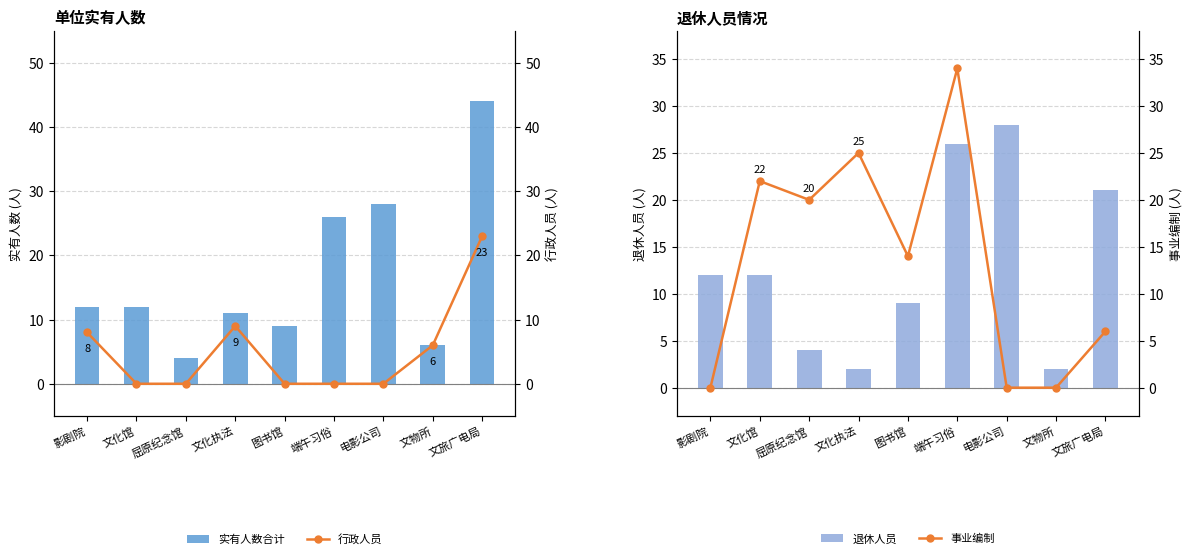

What is the maximum value for 退休人员?

28